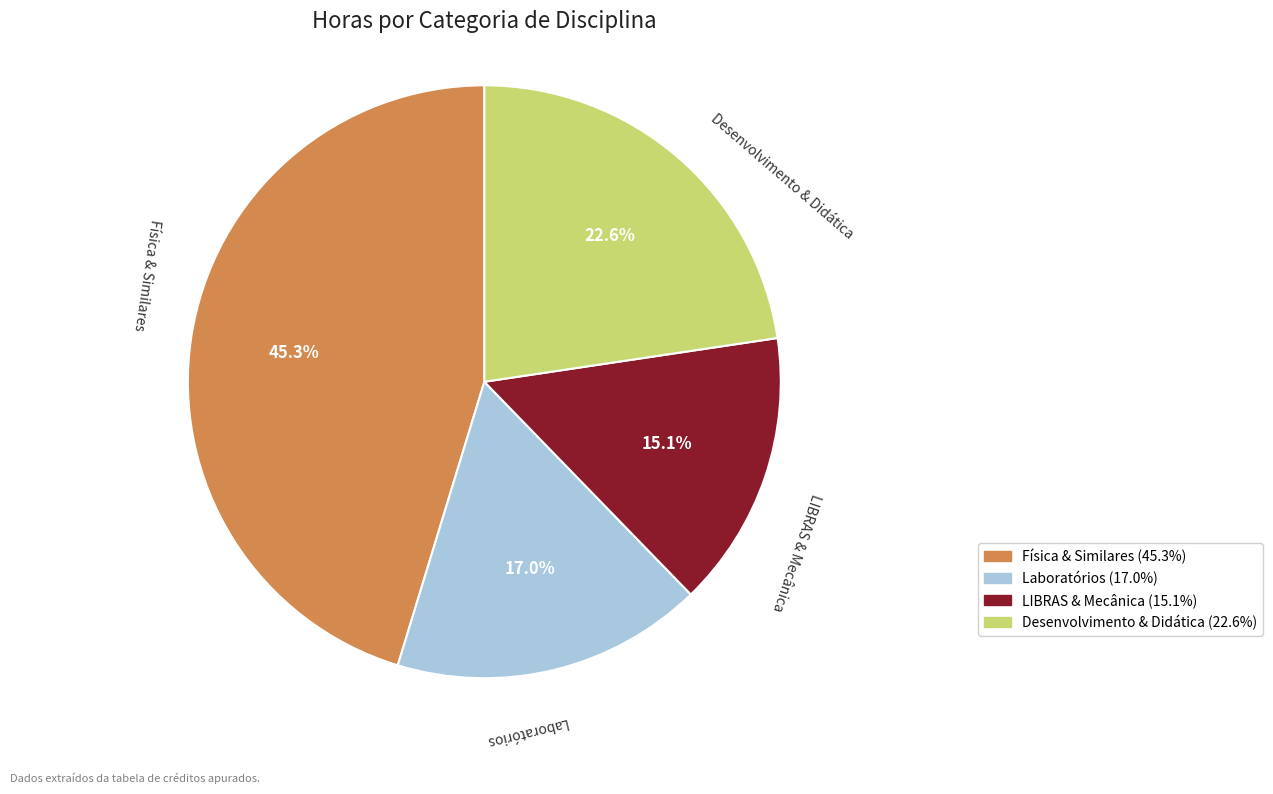

Is there any slice that represents more than half of the pie?

No